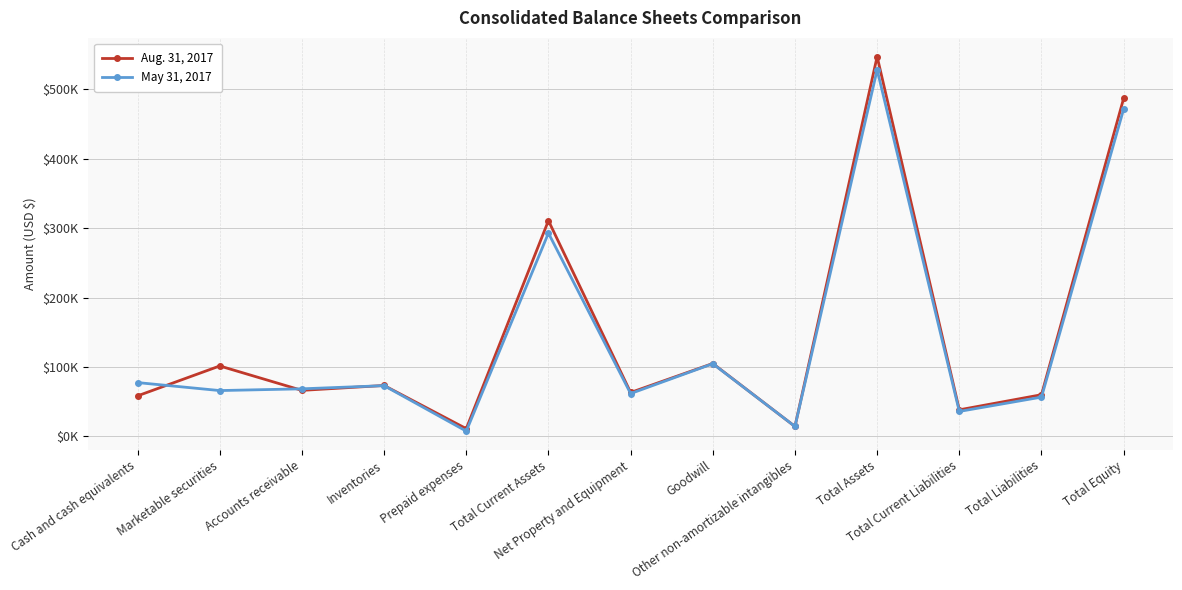

Reading left to right, list all the values displayed in this chart.

Aug. 31, 2017: Cash and cash equivalents=58456	Marketable securities=101534	Accounts receivable=66341	Inventories=73413	Prepaid expenses=11190	Total Current Assets=310934	Net Property and Equipment=63285	Goodwill=105073	Other non-amortizable intangibles=14346	Total Assets=547334	Total Current Liabilities=38322	Total Liabilities=60081	Total Equity=487253
May 31, 2017: Cash and cash equivalents=77567	Marketable securities=66068	Accounts receivable=68576	Inventories=73144	Prepaid expenses=7606	Total Current Assets=292961	Net Property and Equipment=61748	Goodwill=104759	Other non-amortizable intangibles=14323	Total Assets=528409	Total Current Liabilities=36002	Total Liabilities=56652	Total Equity=471757